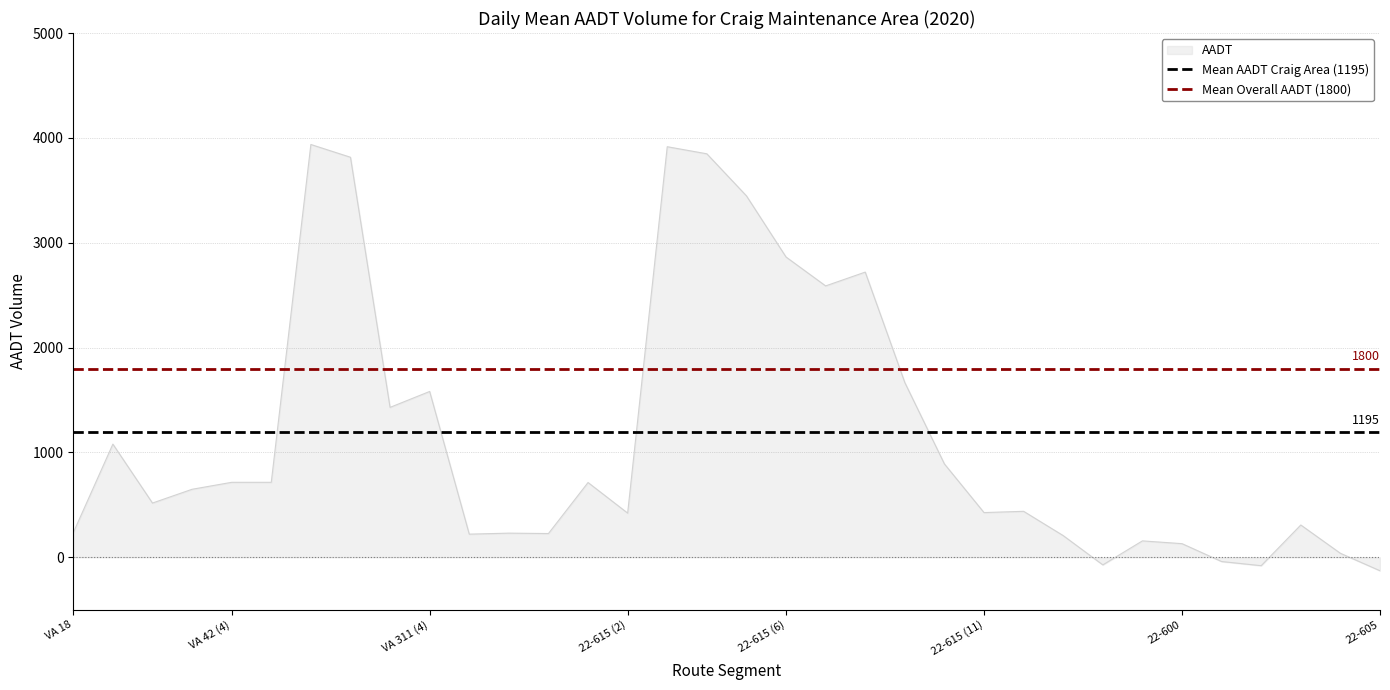

True or false: Mean AADT Craig Area (1195) has a value of 1194.8 at VA 18.

True